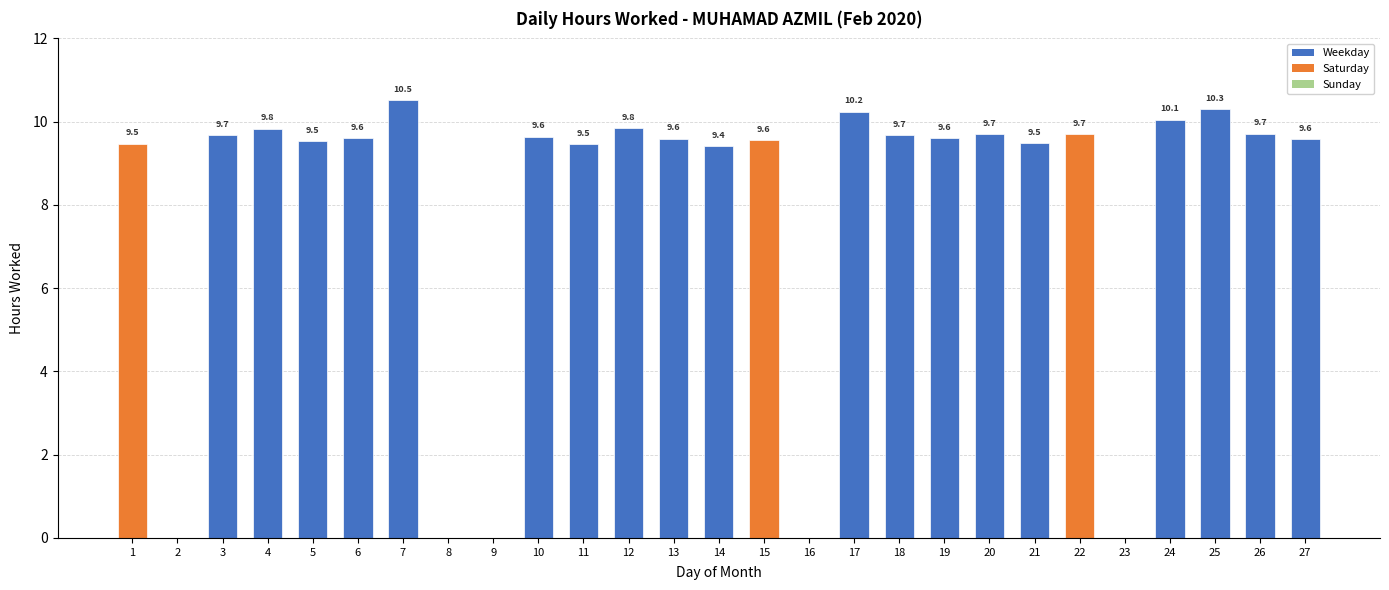

At which label is the value closest to 5?

14